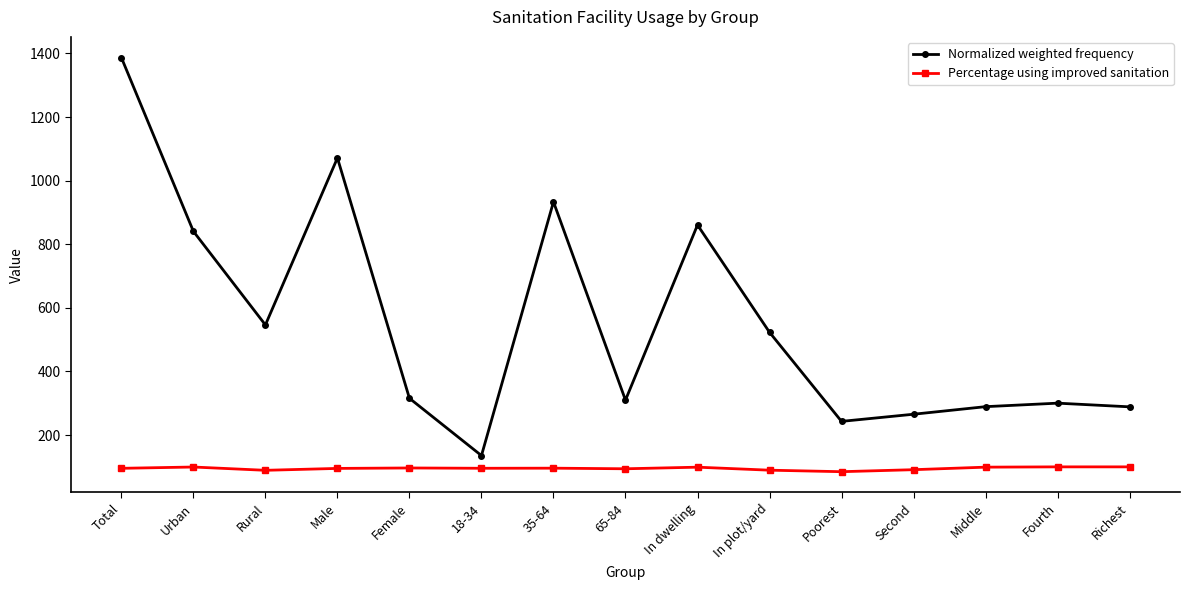

What are all the series names shown in the legend?

Normalized weighted frequency, Percentage using improved sanitation